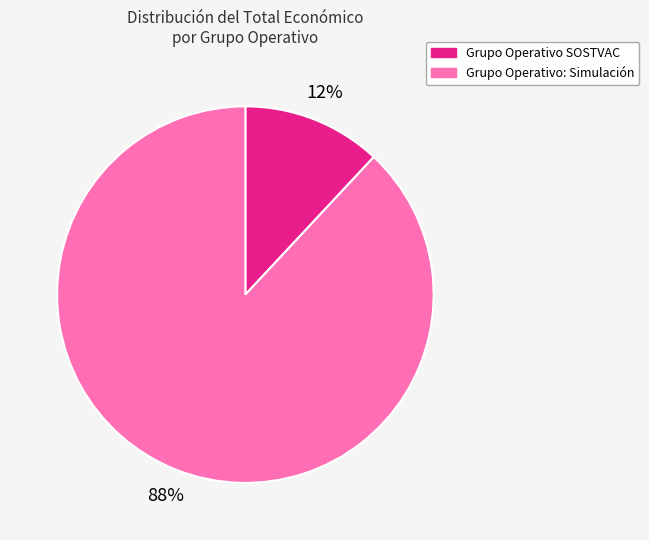

What percentage is the Grupo Operativo SOSTVAC slice, to the nearest percent?

12%